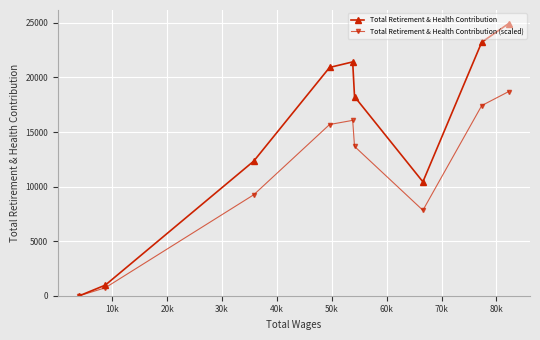

How many interior local valleys does the Total Retirement & Health Contribution (scaled) series have?

1